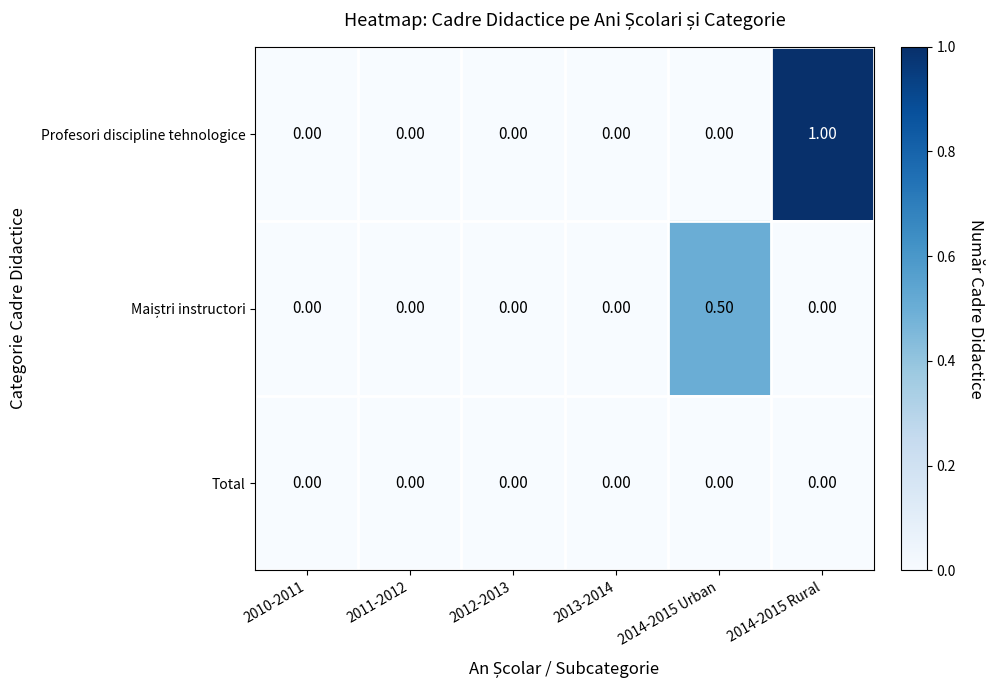

Between 2010-2011 and 2014-2015 Rural, which series saw the biggest shift?

Profesori discipline tehnologice